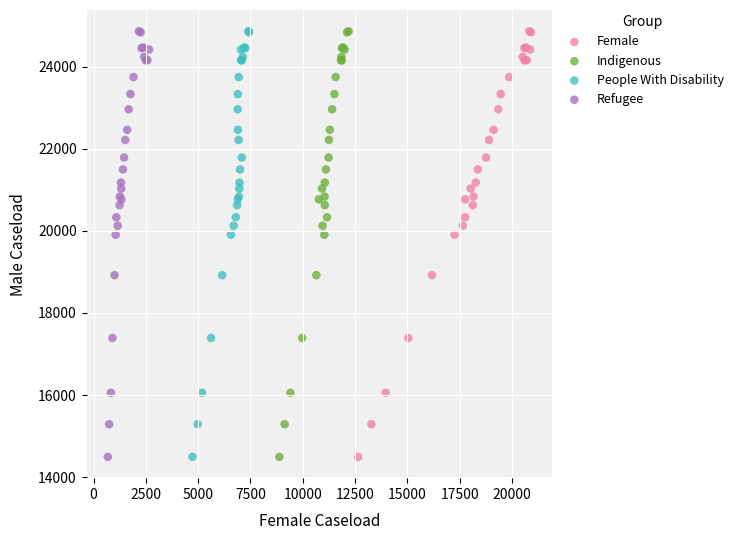

What are all the series names shown in the legend?

Female, Indigenous, People With Disability, Refugee